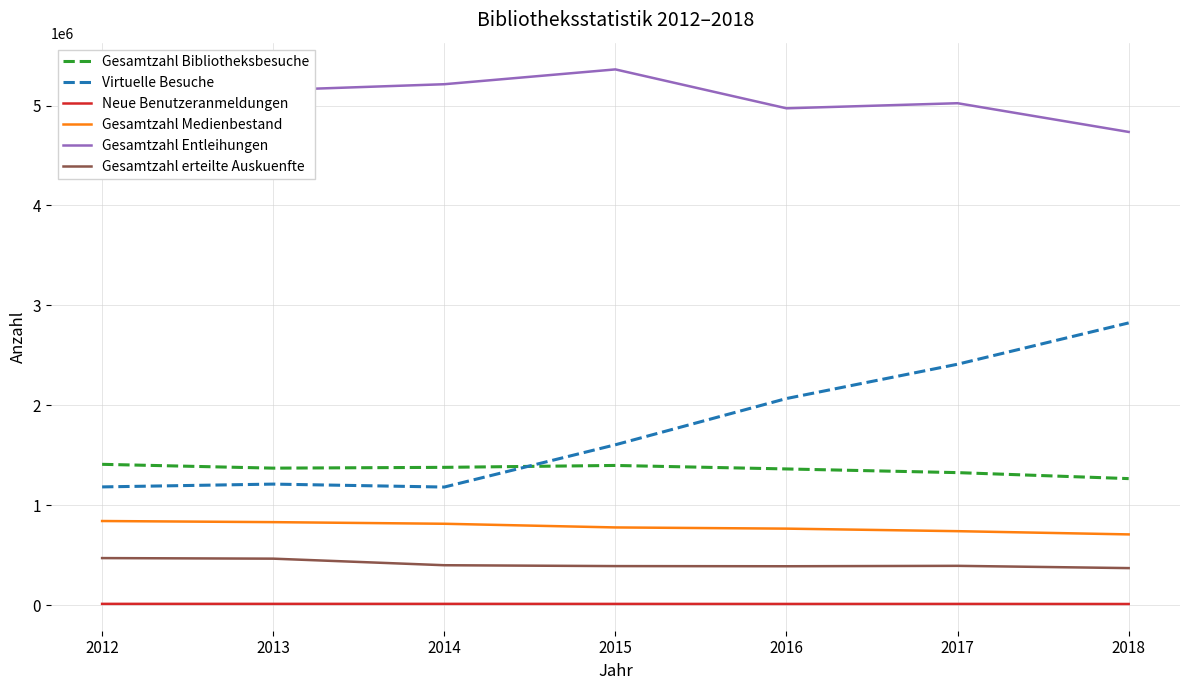

At 2016, list the series in order from largest to smallest.

Gesamtzahl Entleihungen, Virtuelle Besuche, Gesamtzahl Bibliotheksbesuche, Gesamtzahl Medienbestand, Gesamtzahl erteilte Auskuenfte, Neue Benutzeranmeldungen